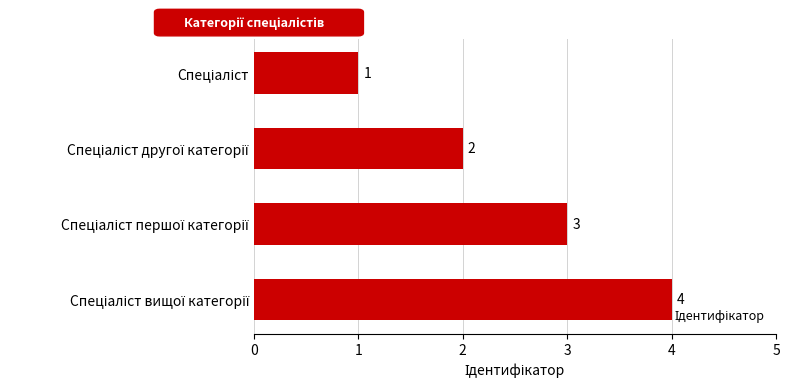

What is the greatest value displayed?

4